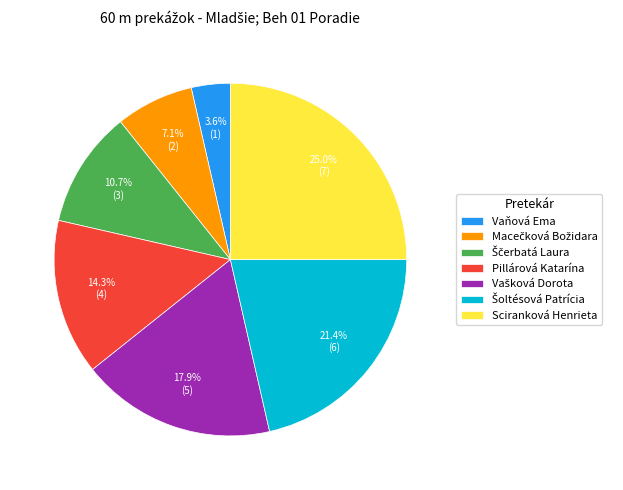

Which has a higher value, Pillárová Katarína or Vaňová Ema?

Pillárová Katarína